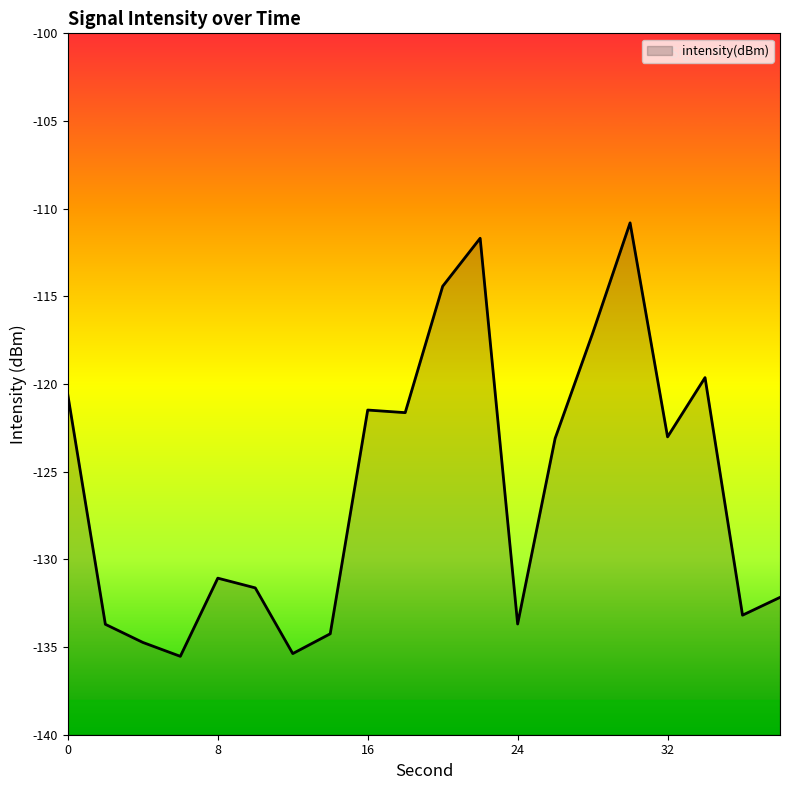

What is the average value?

-125.9